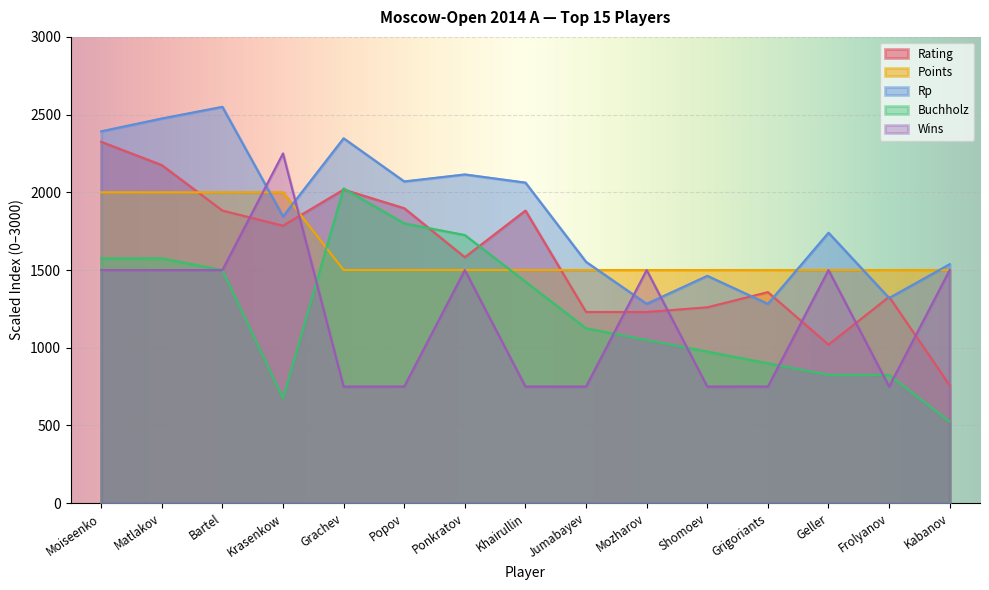

Between Matlakov and Popov, which series saw the biggest shift?

Wins